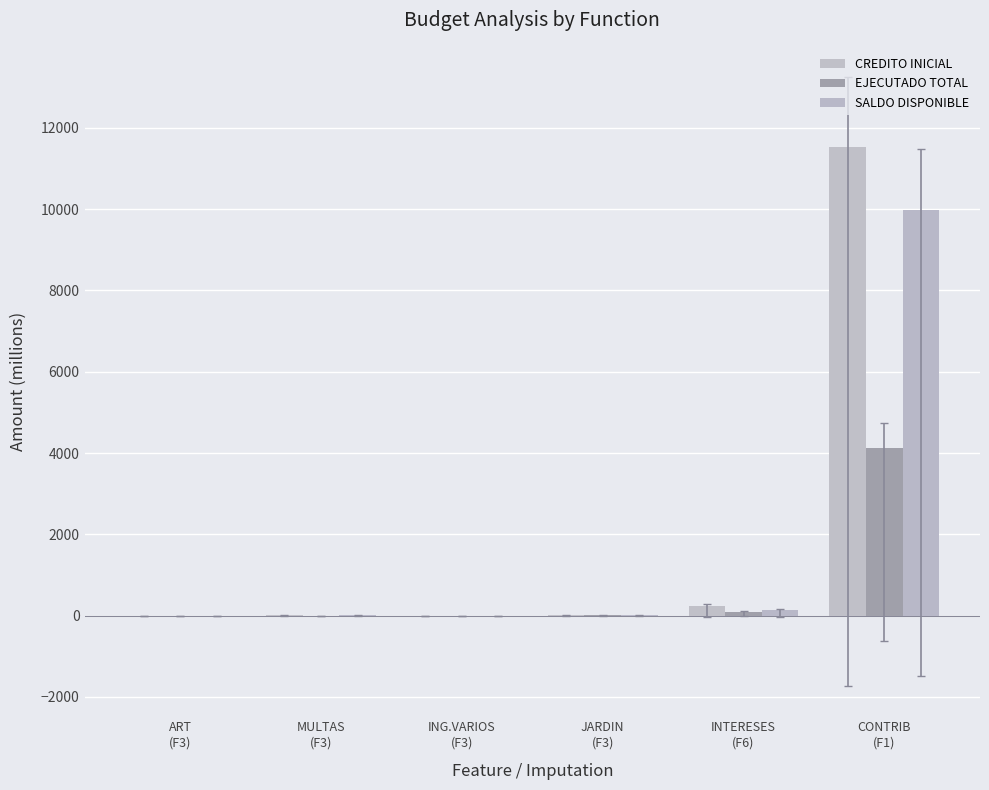

True or false: CREDITO INICIAL has a value of 240.6 at INTERESES
(F6).

True